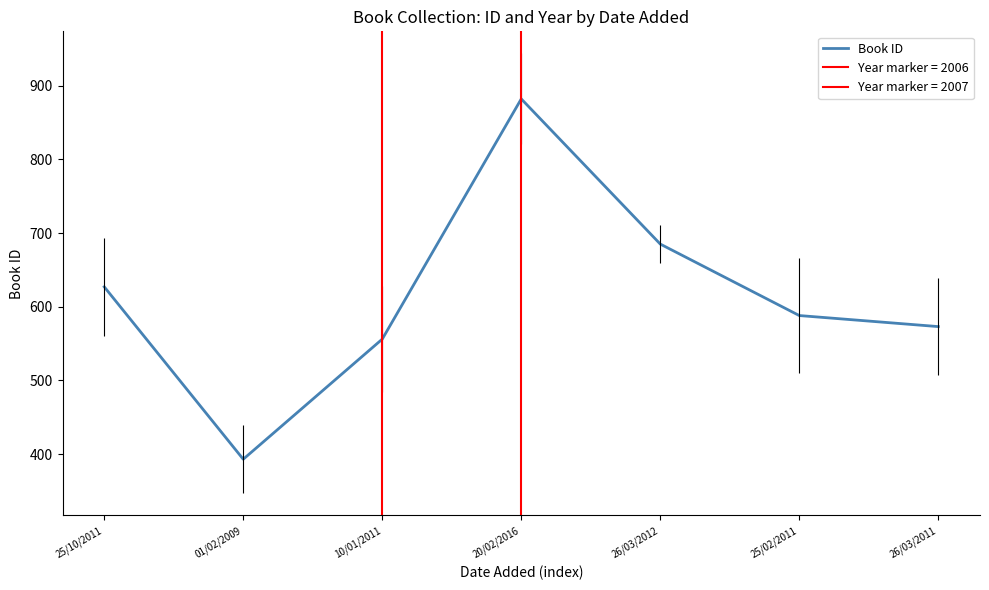

How many data points are less than 588?

3